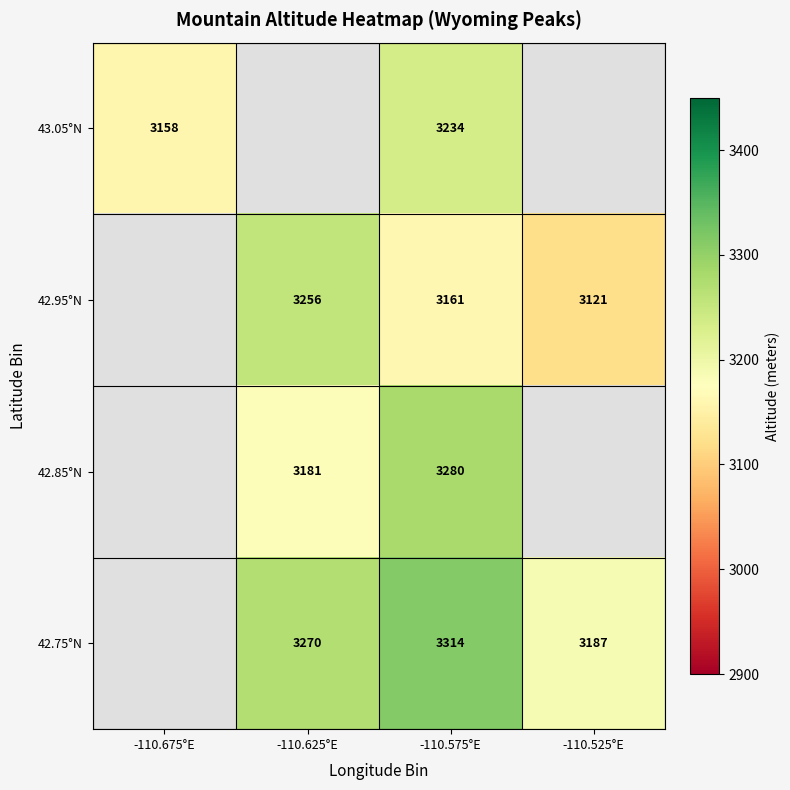

What is the total value across all series at -110.575°E?

12989